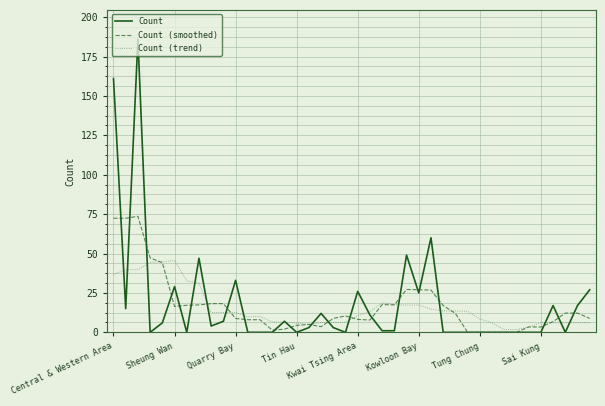

Rank the series by their maximum value, from highest to lowest.

Count, Count (smoothed), Count (trend)